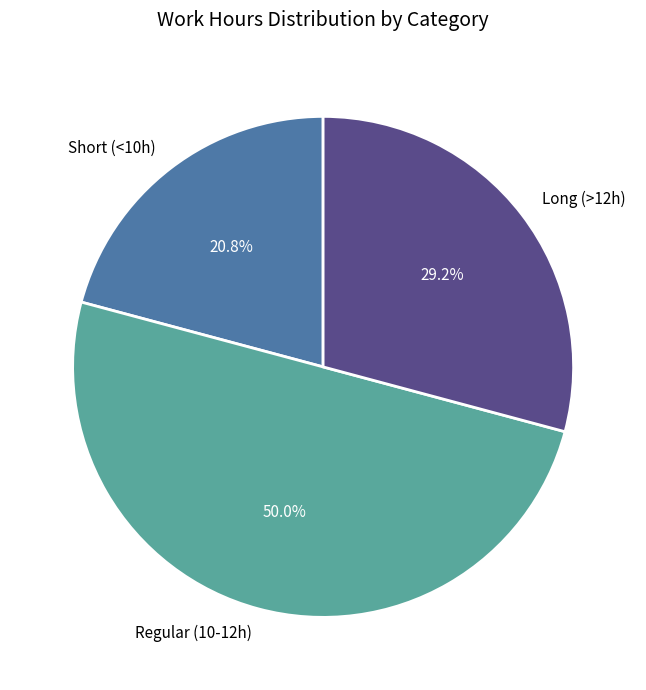

What is the smallest slice in the pie chart?

Short (<10h)